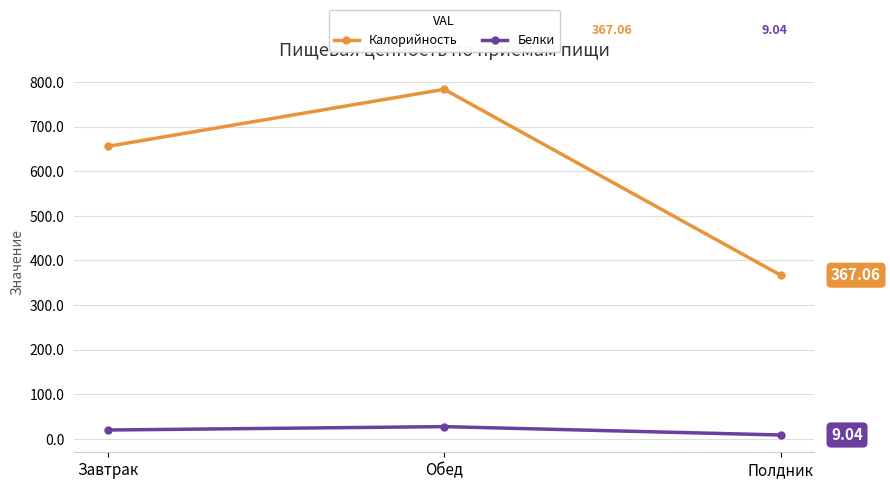

Rank the categories by Калорийность value from highest to lowest.

Обед, Завтрак, Полдник